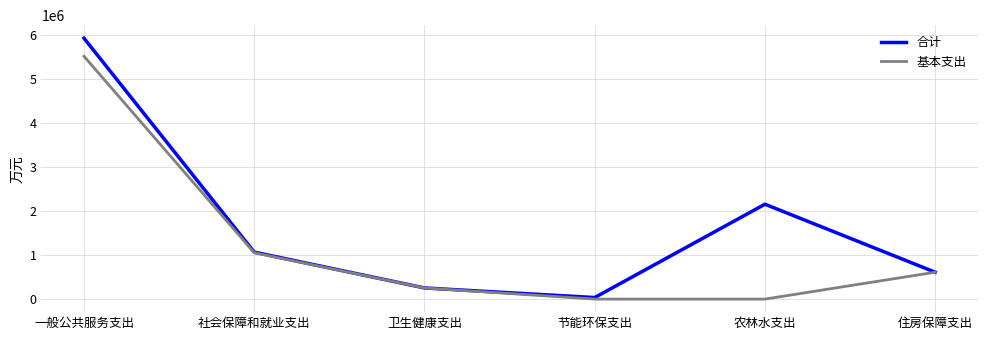

At which label is 合计 closest to 2985027?

农林水支出